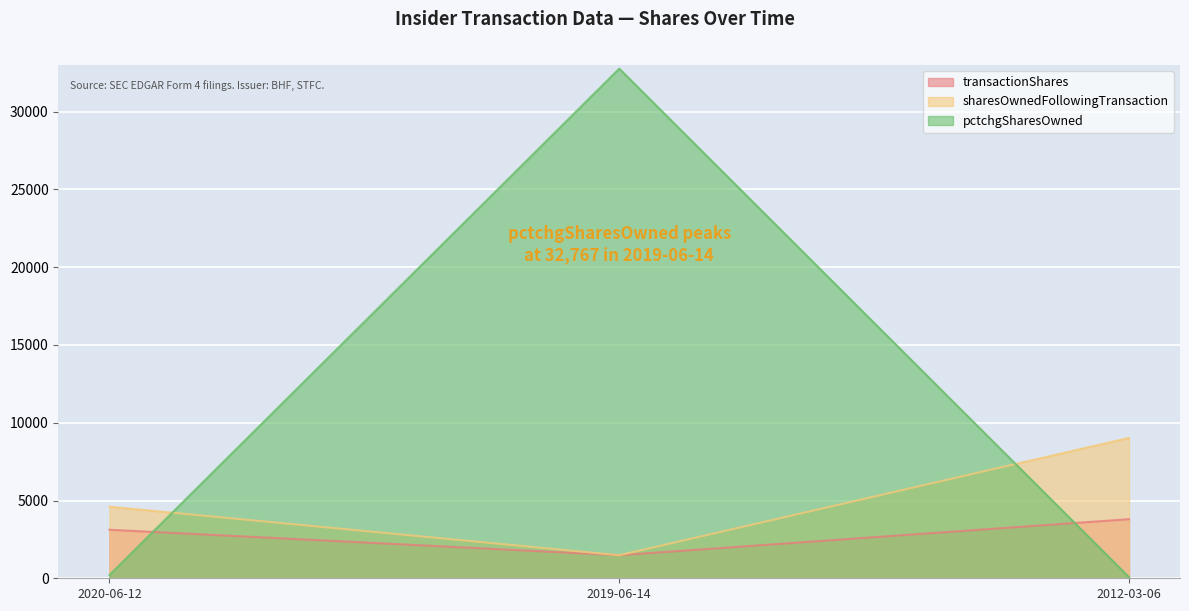

The value of pctchgSharesOwned at 2020-06-12 is 309. True or false?

False